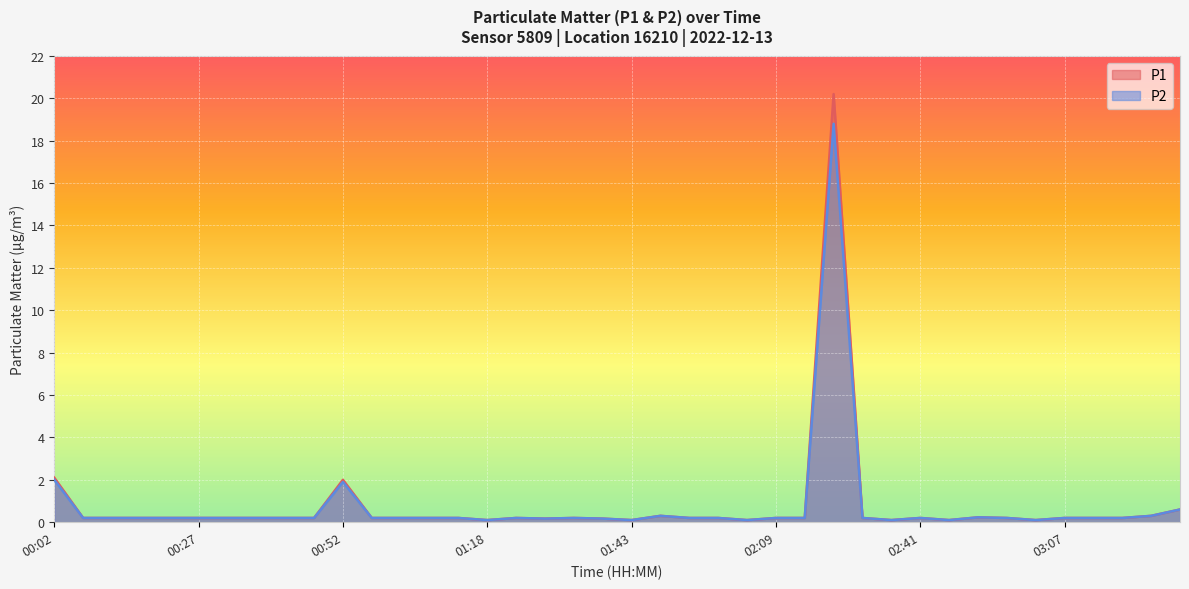

What position from the right is 01:38?

21